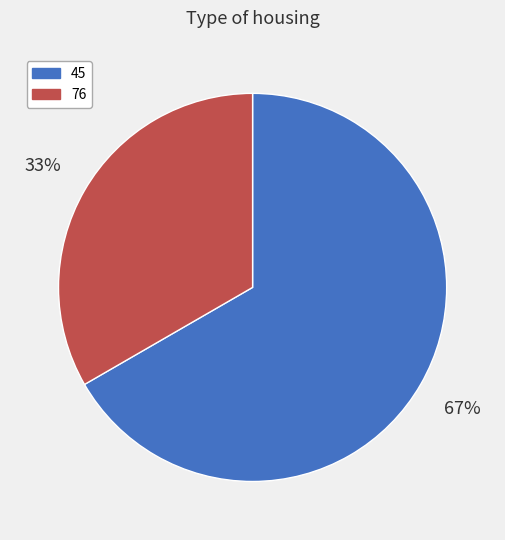

Approximately how many times larger is the value at 45 compared to 76?

2.0